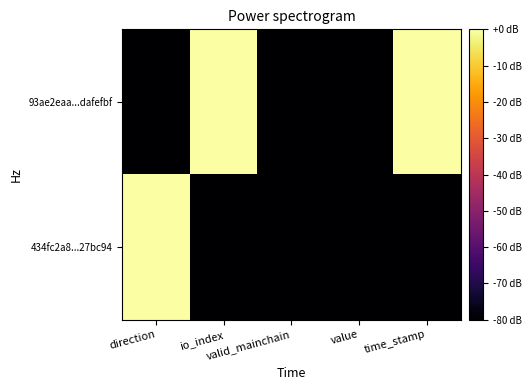

Reading left to right, what are all the values shown in this chart?

93ae2eaa...dafefbf: direction=-80	io_index=0	valid_mainchain=-80	value=-80	time_stamp=0
434fc2a8...27bc94: direction=0	io_index=-80	valid_mainchain=-80	value=-80	time_stamp=-80